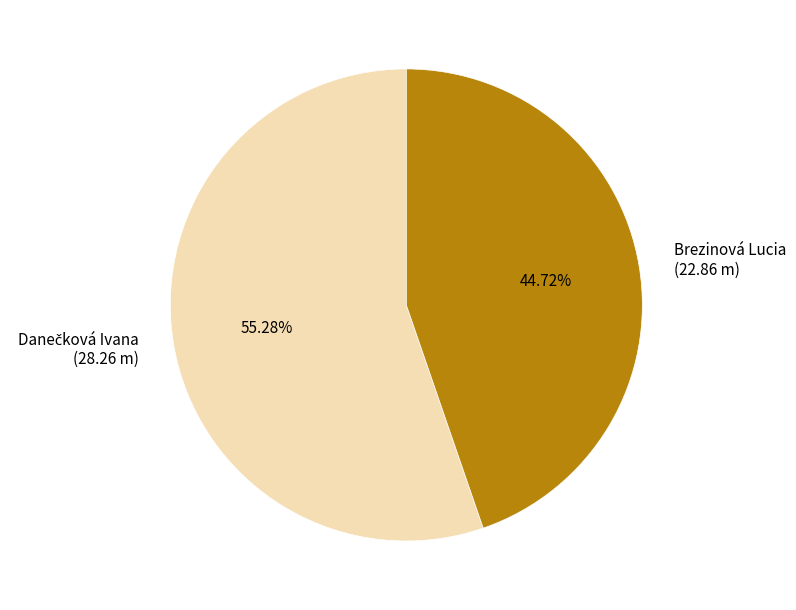

Count the number of slices in the pie.

2